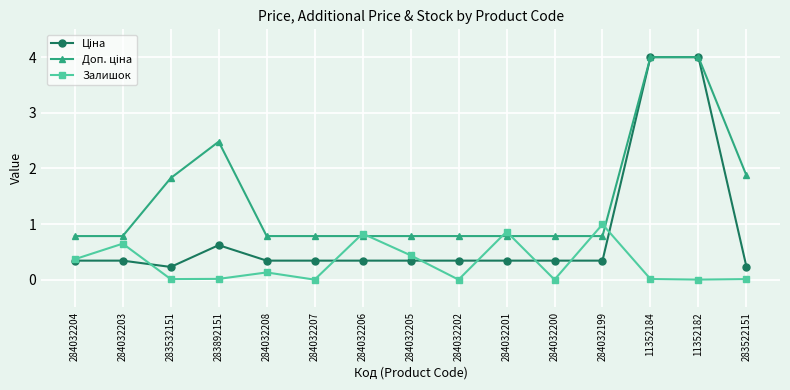

Does the chart display data point markers on the line(s)?

Yes